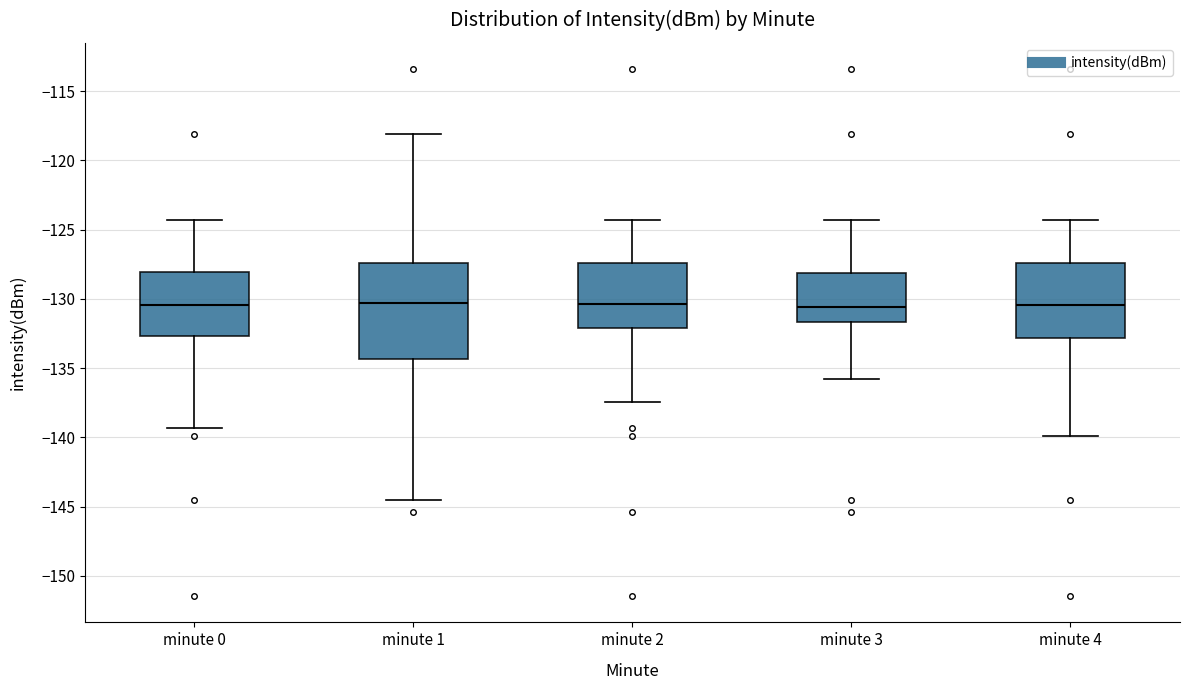

Reading left to right, transcribe this box plot: for each box, give where its median line is, the range the box spans, and where its two whiskers end, as read against the y-axis. The values are not printed on the chart, so give them approximately, as read against the axis.

minute 0: median -130.5, box -132.5 to -128.0, whiskers -139.5 to -124.5
minute 1: median -130.5, box -134.5 to -127.5, whiskers -144.5 to -118.0
minute 2: median -130.5, box -132.0 to -127.5, whiskers -137.5 to -124.5
minute 3: median -130.5, box -131.5 to -128.0, whiskers -136.0 to -124.5
minute 4: median -130.5, box -133.0 to -127.5, whiskers -140.0 to -124.5